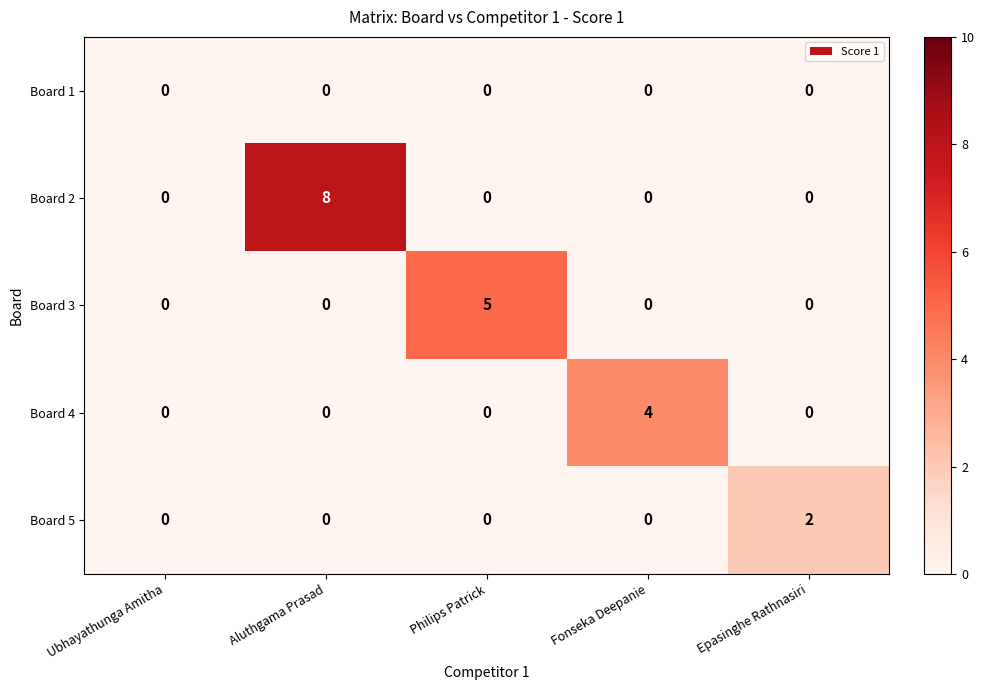

What is the sum of the Board 4 values at Fonseka Deepanie and Epasinghe Rathnasiri?

4